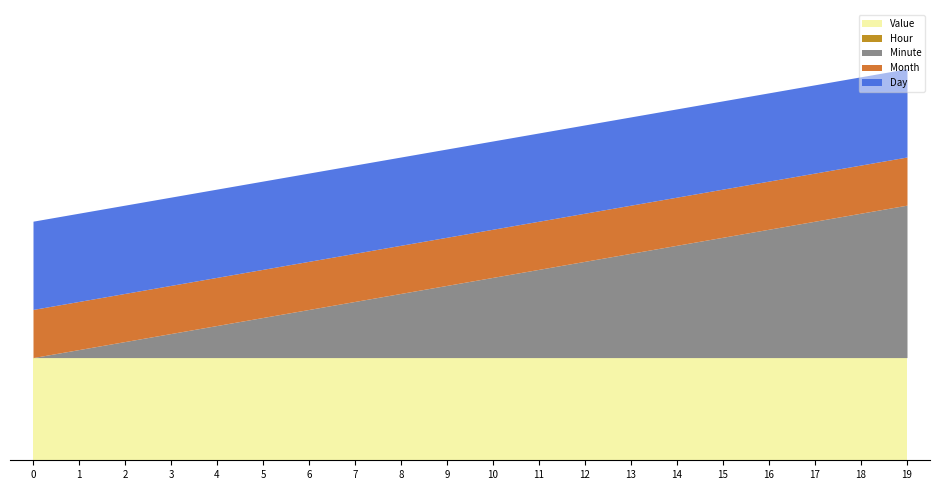

Rank the series by their maximum value, from highest to lowest.

Minute, Value, Day, Month, Hour